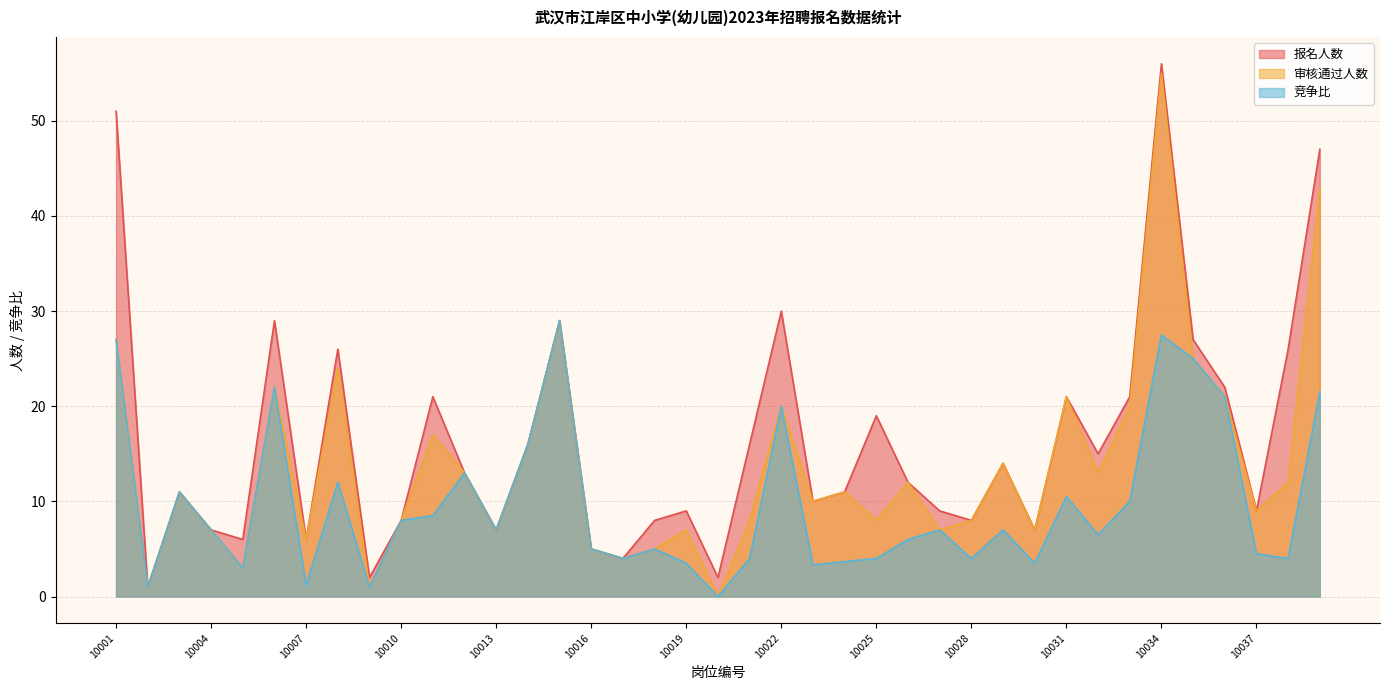

What is the value of the 审核通过人数 point at the 13th from the left?

7.0